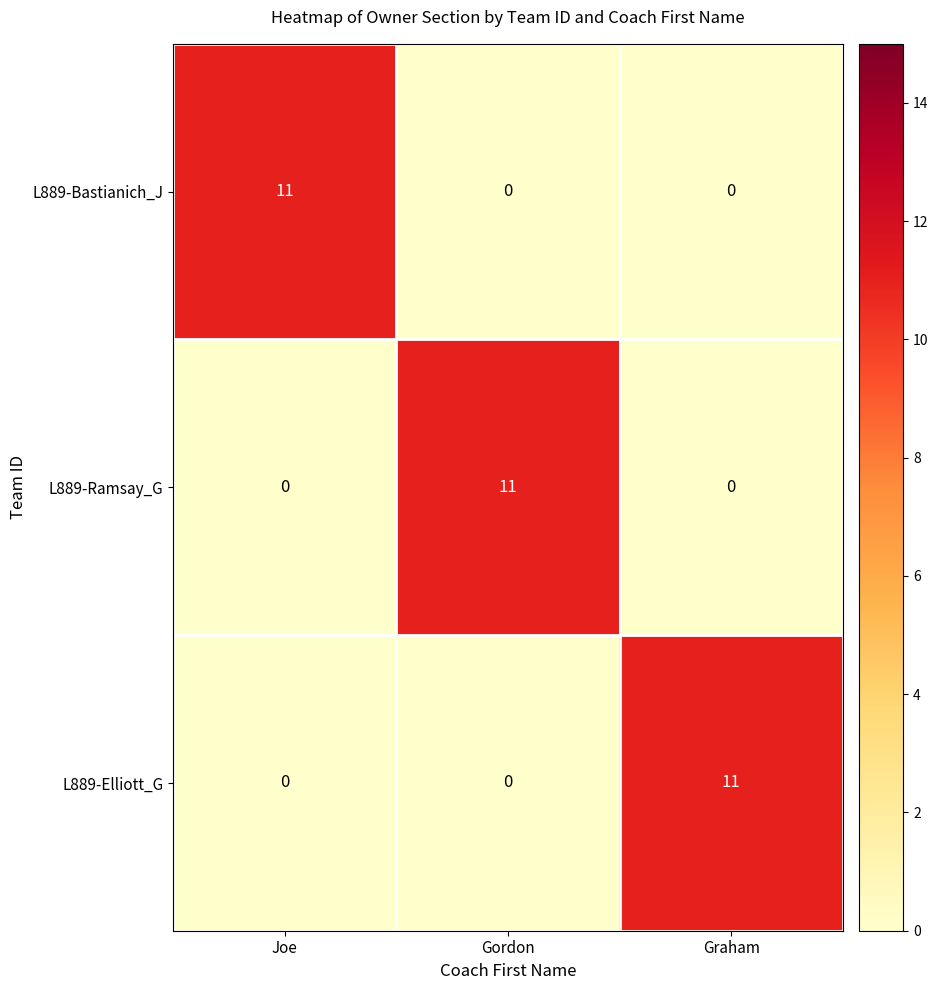

What is the total value across all series at Graham?

11